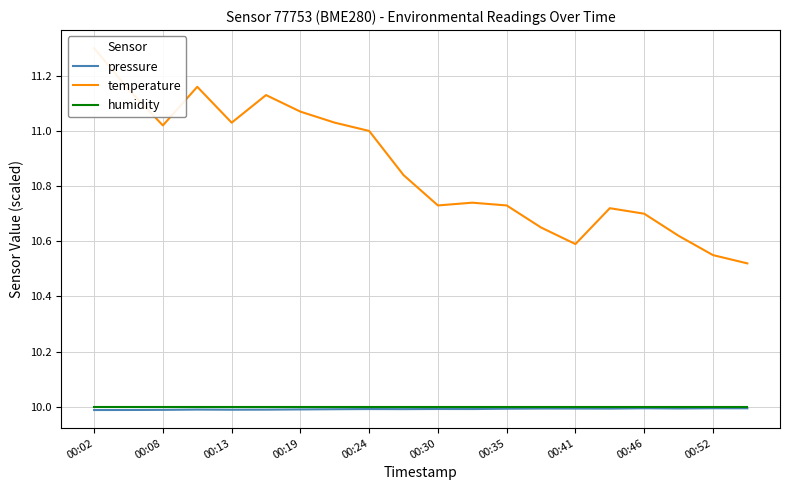

What is the maximum value for pressure?

10.0